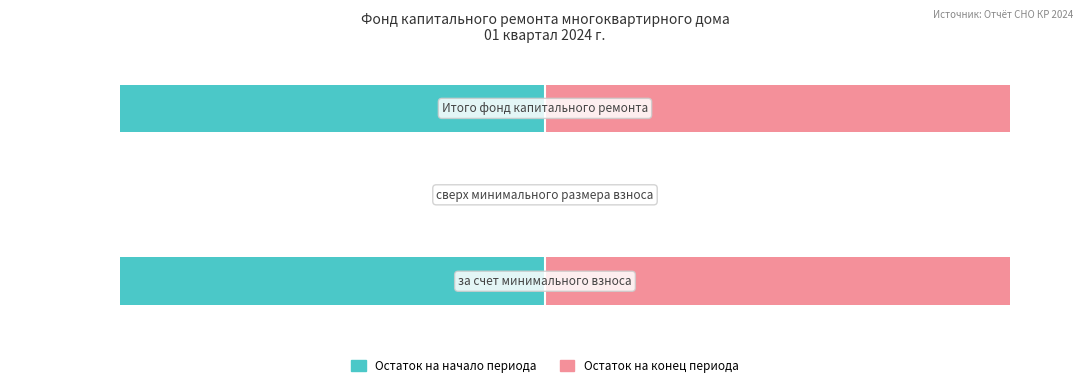

What is the sum of all Остаток на конец периода values?

200.0